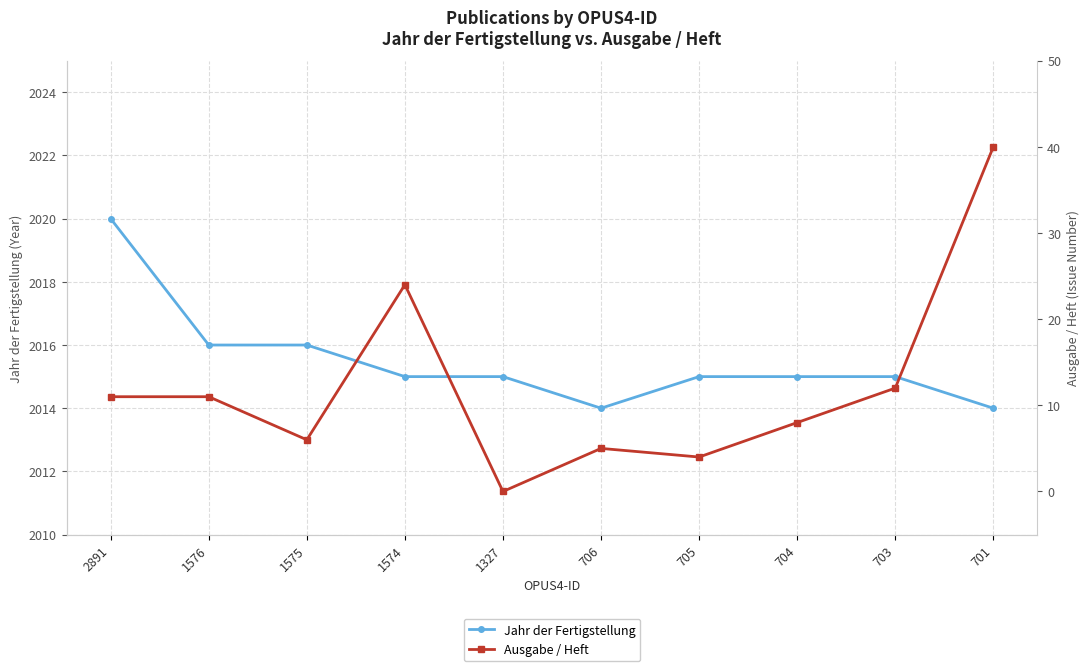

How many data points in Ausgabe / Heft are above 11?

3